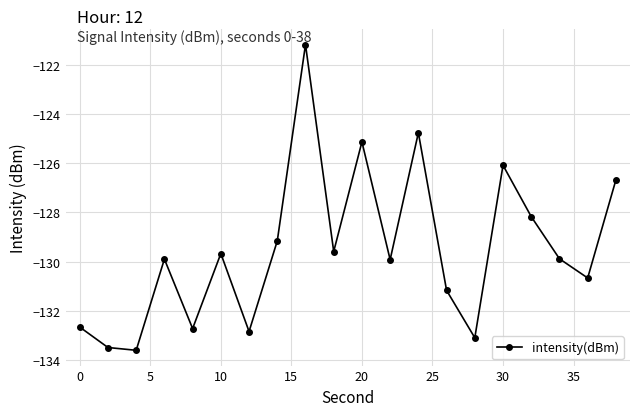

What is the greatest value displayed?

-121.2